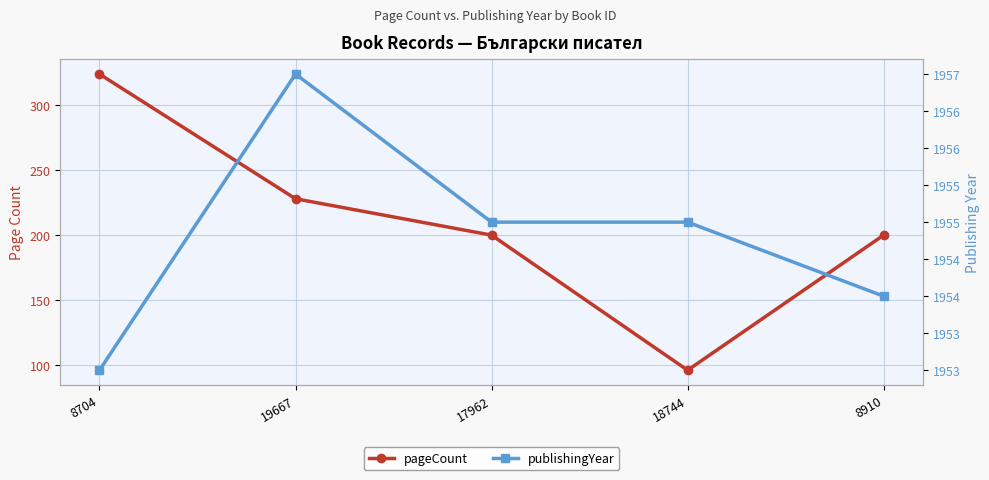

Reading left to right, what are all the values shown in this chart?

pageCount: 324	228	200	96	200
publishingYear: 1953	1957	1955	1955	1954